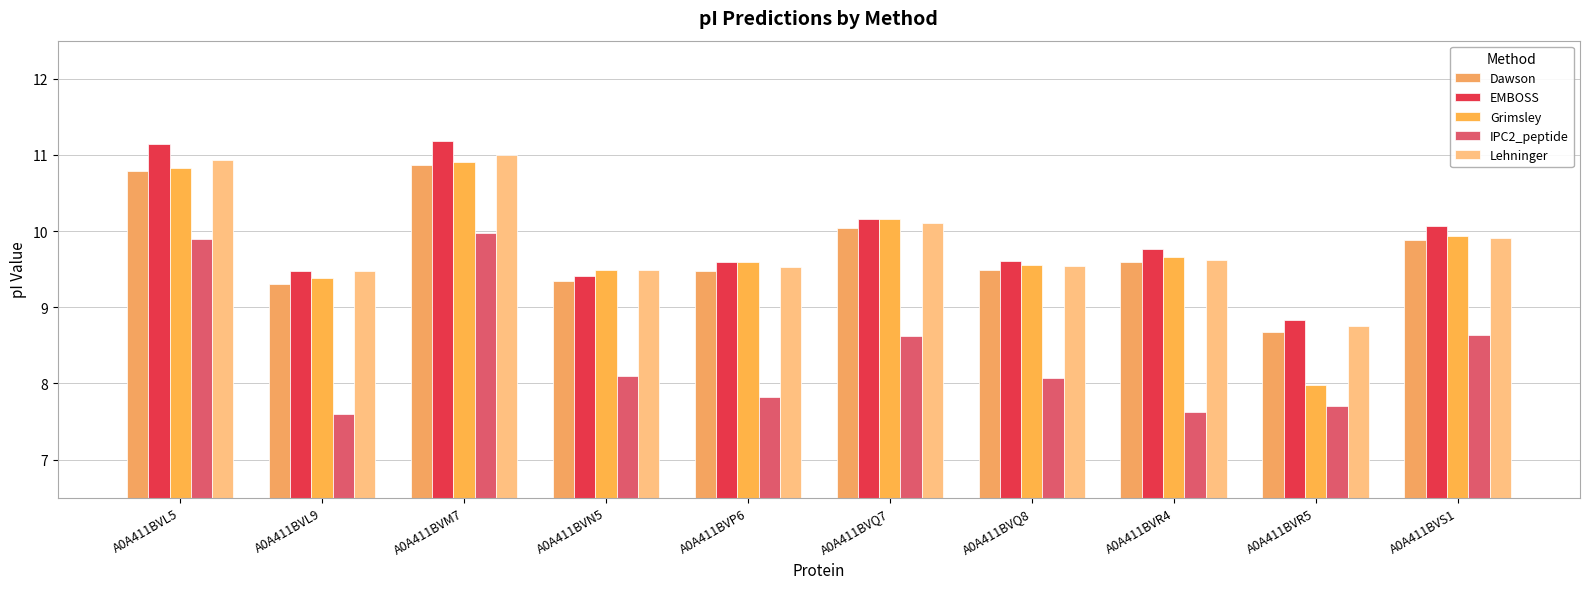

Count the number of data series in this chart.

5